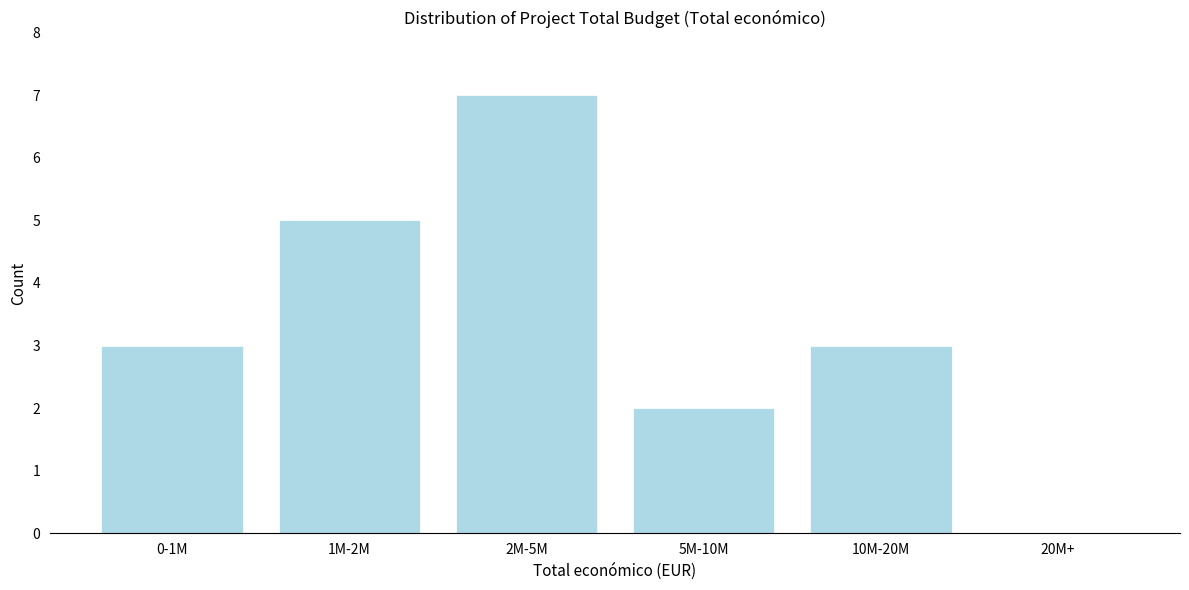

Reading left to right, extract all data points from this chart.

0-1M=3	1M-2M=5	2M-5M=7	5M-10M=2	10M-20M=3	20M+=0